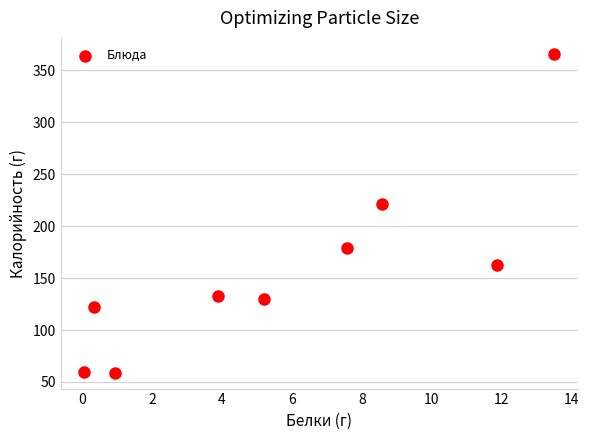

What Y value in the scatter plot is closest to 212?

221.5